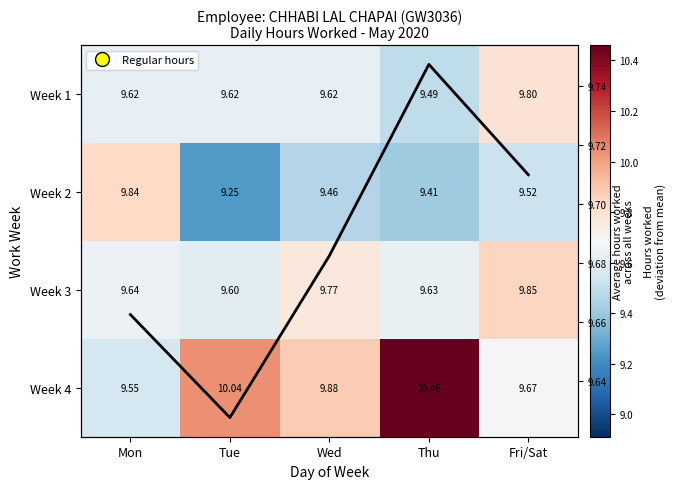

Which series changed the most between Tue and Fri/Sat?

Week 4